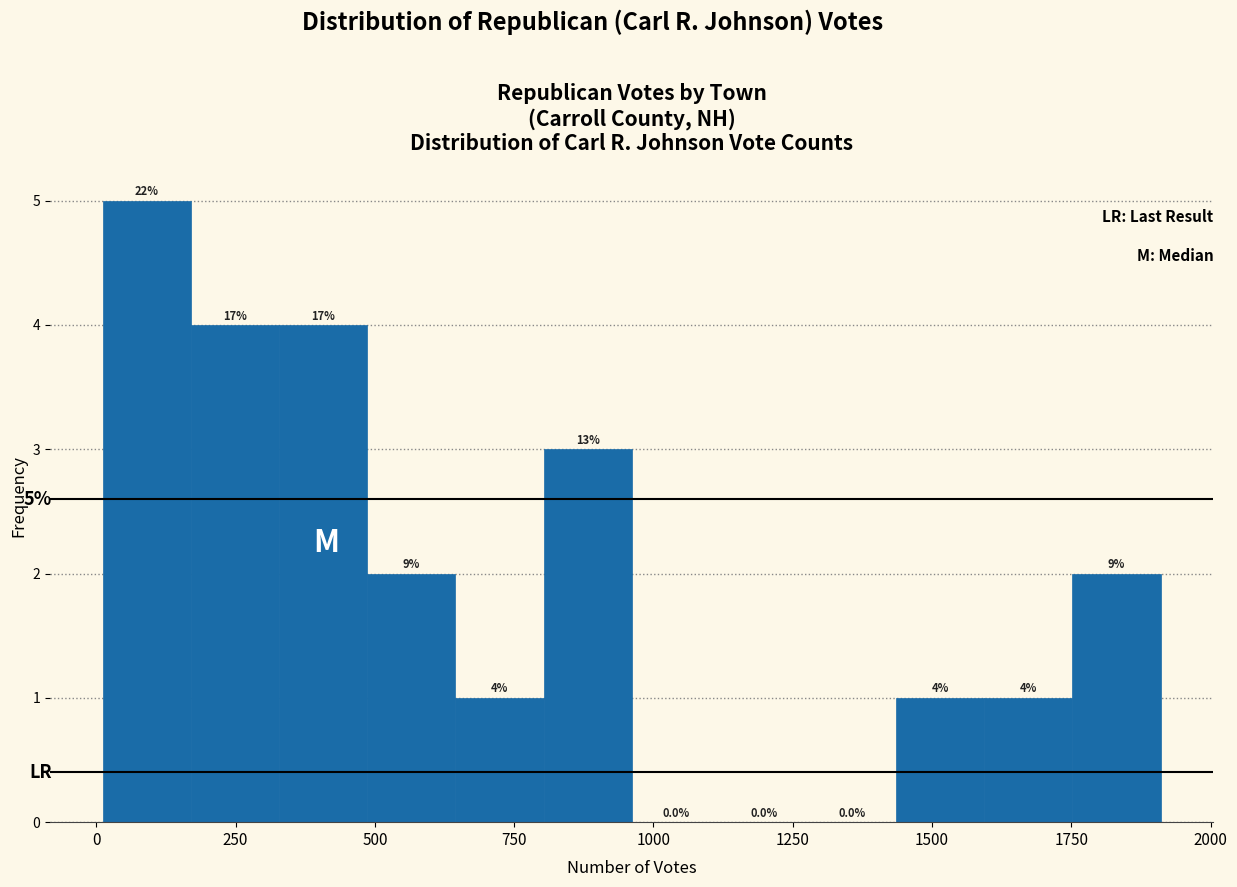

Read against the x-axis, roughly where is the centre of the tallest bar?

100